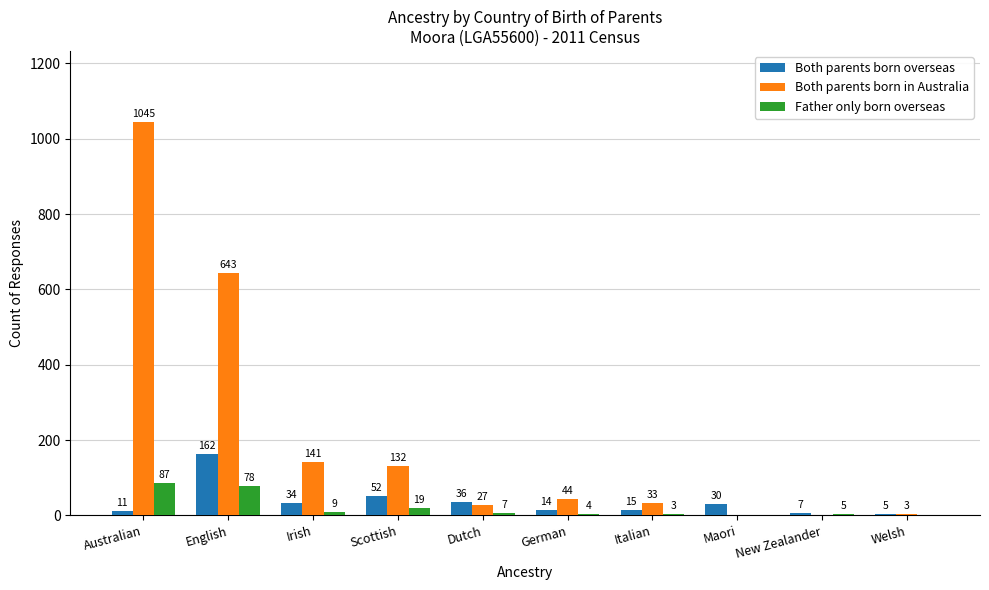

What is the sum of the Both parents born overseas values at Irish and Australian?

45